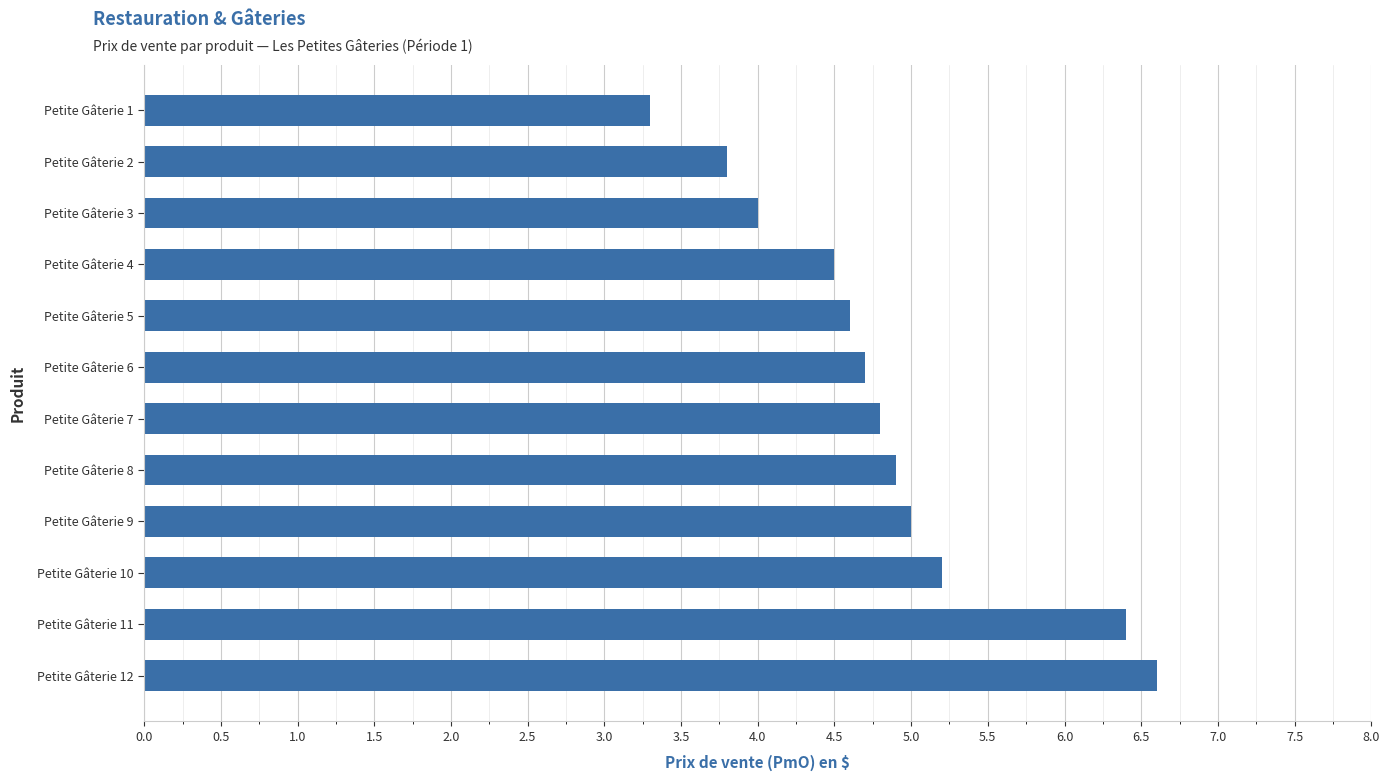

Count the number of categories in the chart.

12